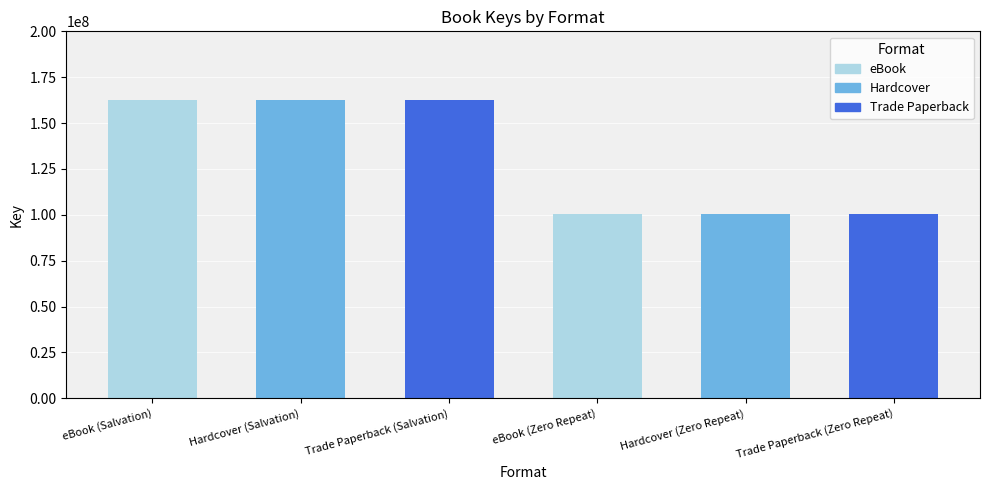

Reading left to right, list all the values displayed in this chart.

eBook (Salvation)=162811835	Hardcover (Salvation)=162811835	Trade Paperback (Salvation)=162811835	eBook (Zero Repeat)=100220336	Hardcover (Zero Repeat)=100220336	Trade Paperback (Zero Repeat)=100220336